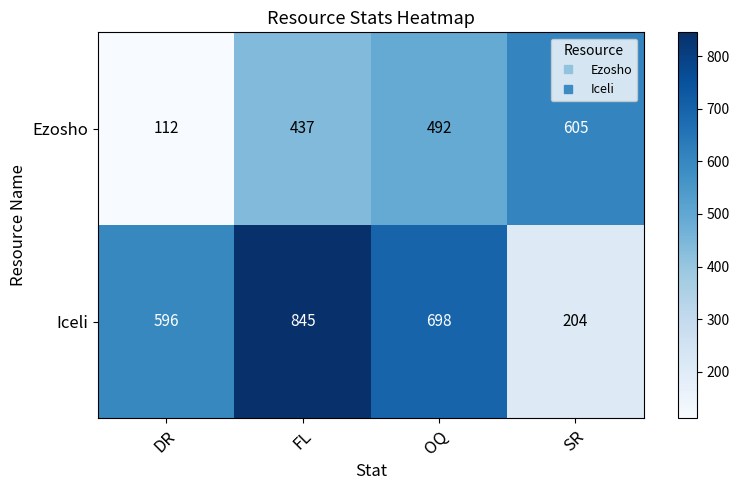

What is the smallest value displayed?

112